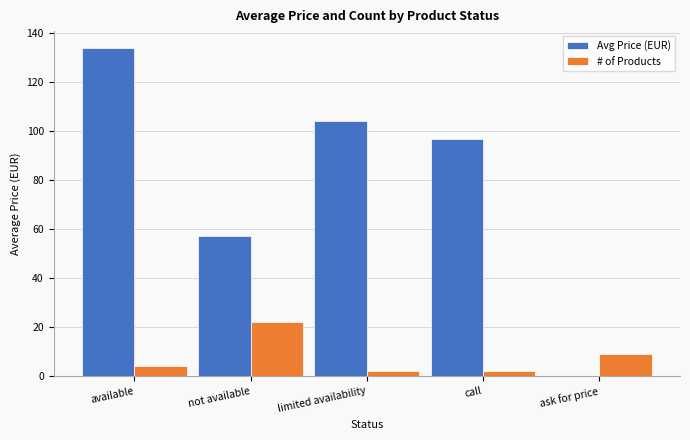

Is the value of # of Products at ask for price greater than the value of Avg Price (EUR) at limited availability?

No